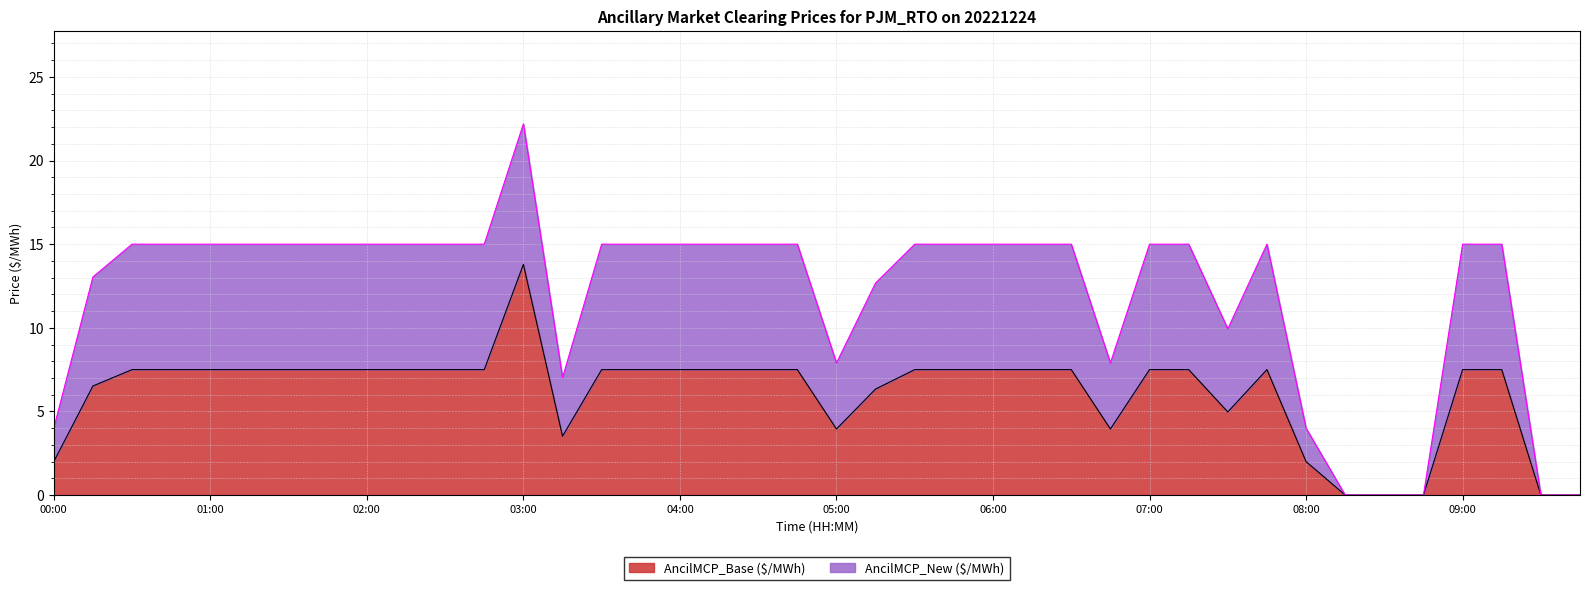

Which series has the widest spread of values?

AncilMCP_New ($/MWh)